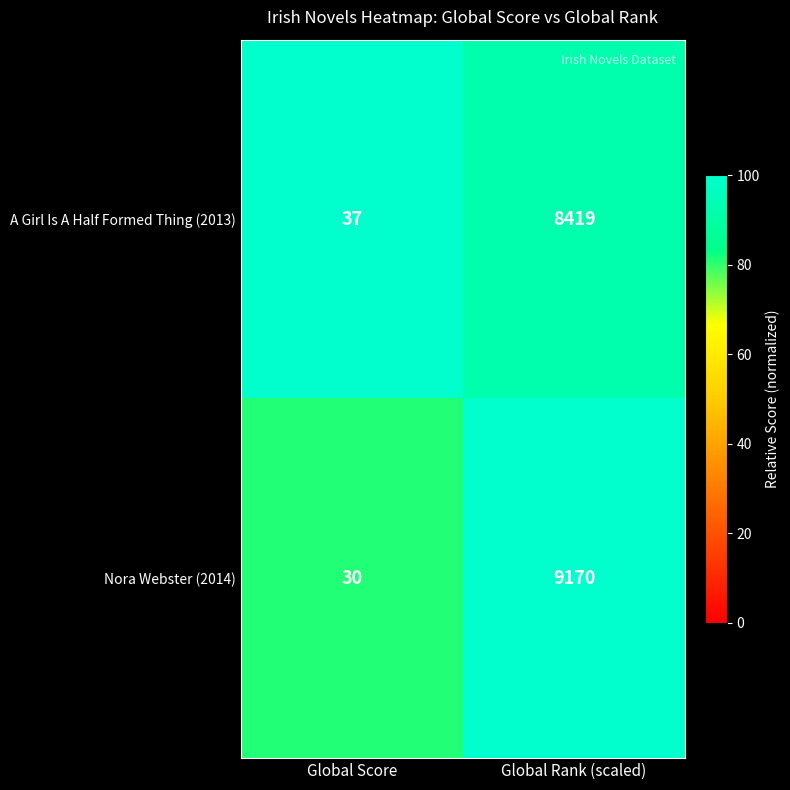

Is it true that A Girl Is A Half Formed Thing (2013) equals 37 at Global Score?

True